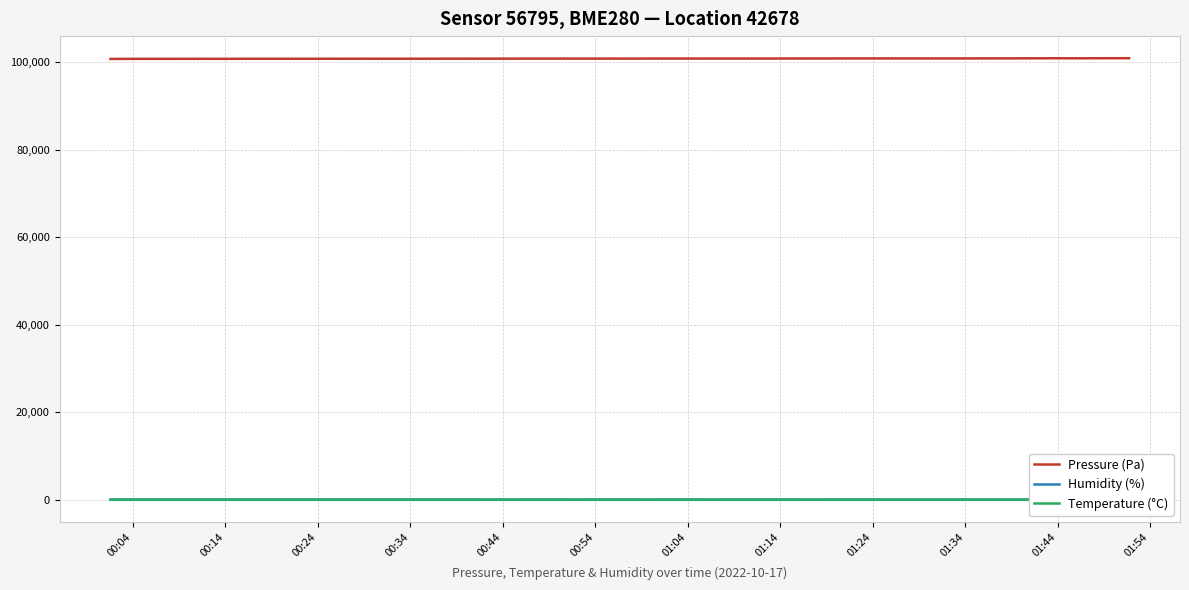

Is this an area chart (filled region under the line)?

No